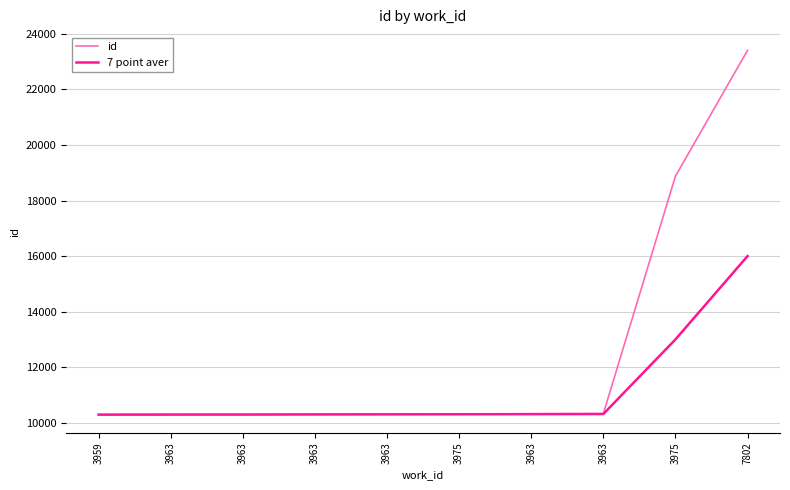

How many values in the id series are below 10316?

5